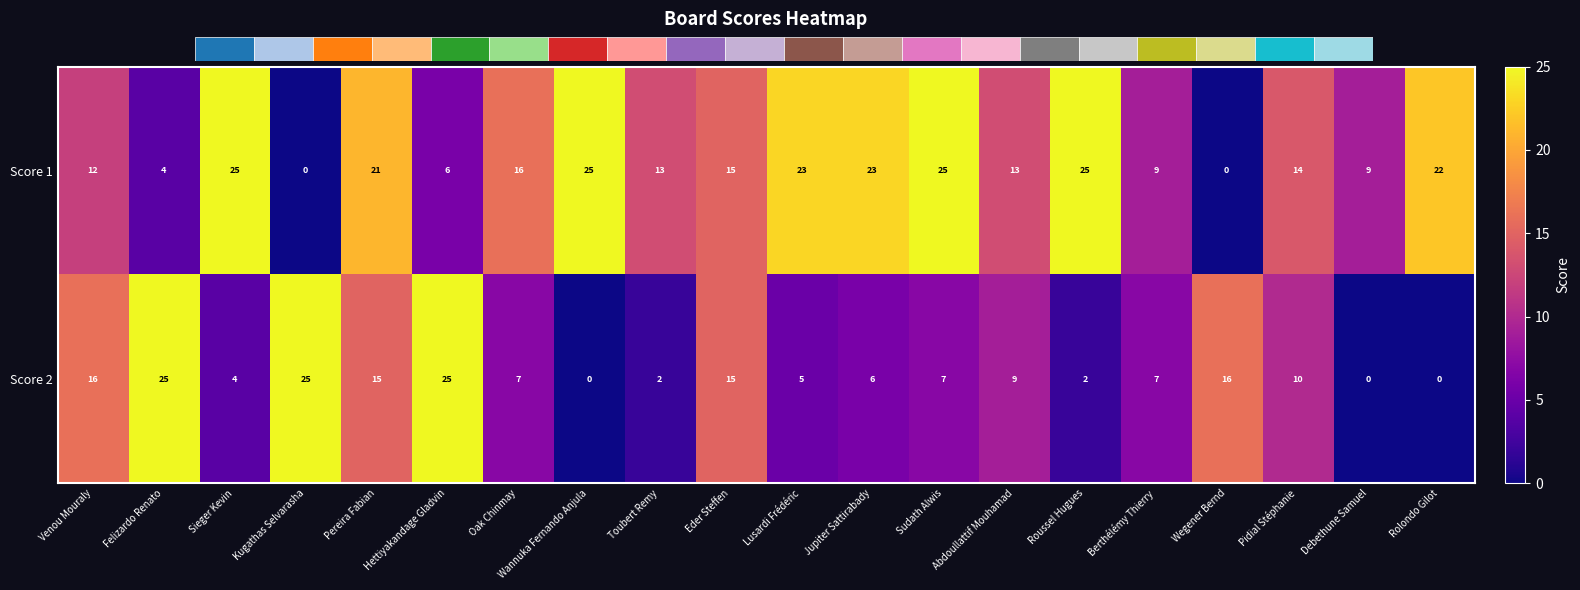

Reading right to left, transcribe all the data shown in this chart.

Score 1: Rolondo Gilot=22	Debethune Samuel=9	Pidial Stéphanie=14	Wegener Bernd=0	Berthélémy Thierry=9	Roussel Hugues=25	Abdoullattif Mouhamad=13	Sudath Alwis=25	Jupiter Sattirabady=23	Lusardi Frédéric=23	Eder Steffen=15	Toubert Remy=13	Wannuka Fernando Anjula=25	Oak Chinmay=16	Hettiyakandage Gladvin=6	Pereira Fabian=21	Kugathas Selvarasha=0	Sieger Kevin=25	Felizardo Renato=4	Venou Mouraly=12
Score 2: Rolondo Gilot=0	Debethune Samuel=0	Pidial Stéphanie=10	Wegener Bernd=16	Berthélémy Thierry=7	Roussel Hugues=2	Abdoullattif Mouhamad=9	Sudath Alwis=7	Jupiter Sattirabady=6	Lusardi Frédéric=5	Eder Steffen=15	Toubert Remy=2	Wannuka Fernando Anjula=0	Oak Chinmay=7	Hettiyakandage Gladvin=25	Pereira Fabian=15	Kugathas Selvarasha=25	Sieger Kevin=4	Felizardo Renato=25	Venou Mouraly=16